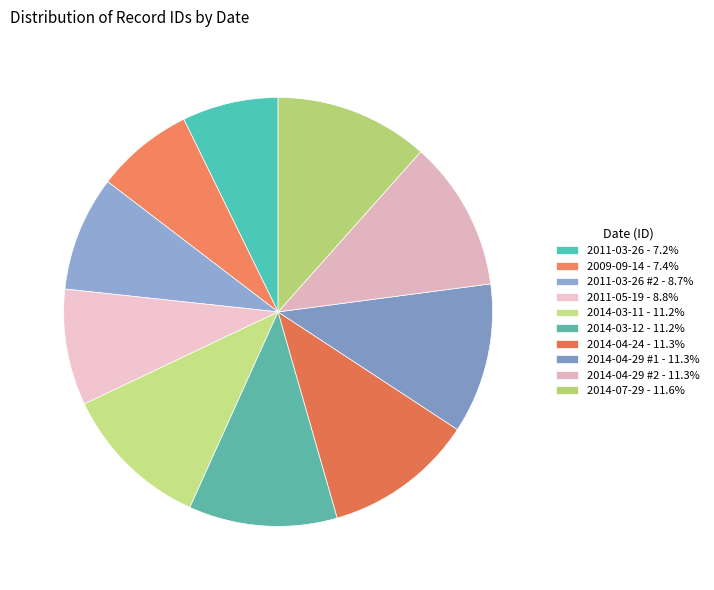

Count the number of slices in the pie.

10